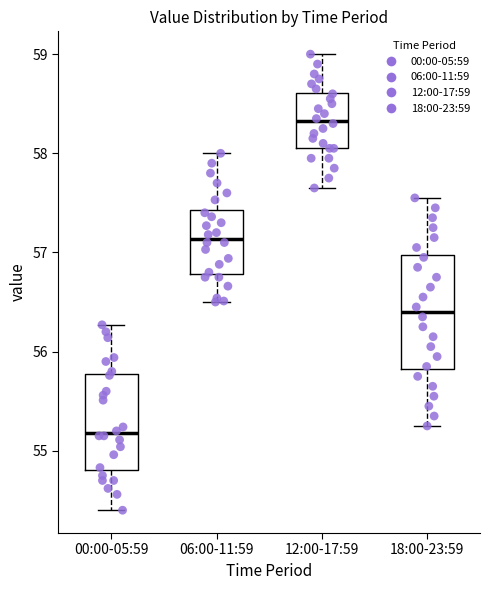

Which box's median line is the highest?

12:00-17:59